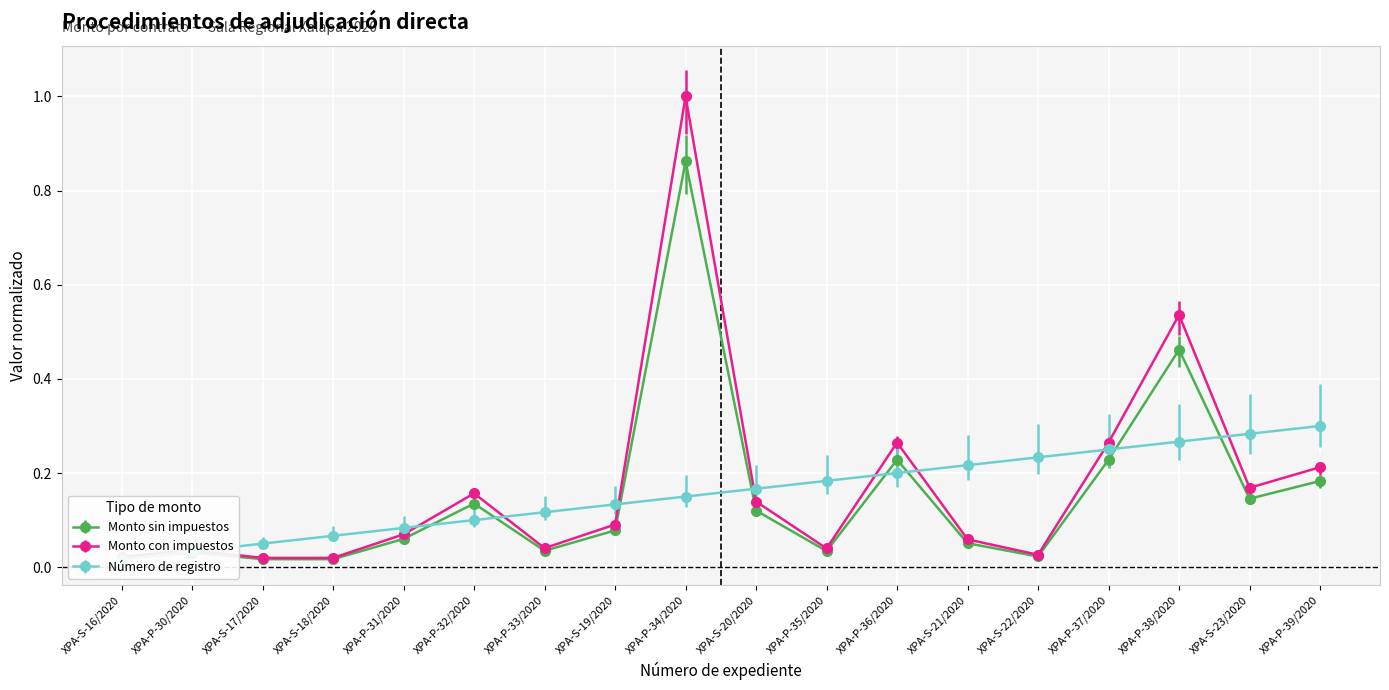

Where is Monto con impuestos nearest to the value 0?

XPA-S-17/2020